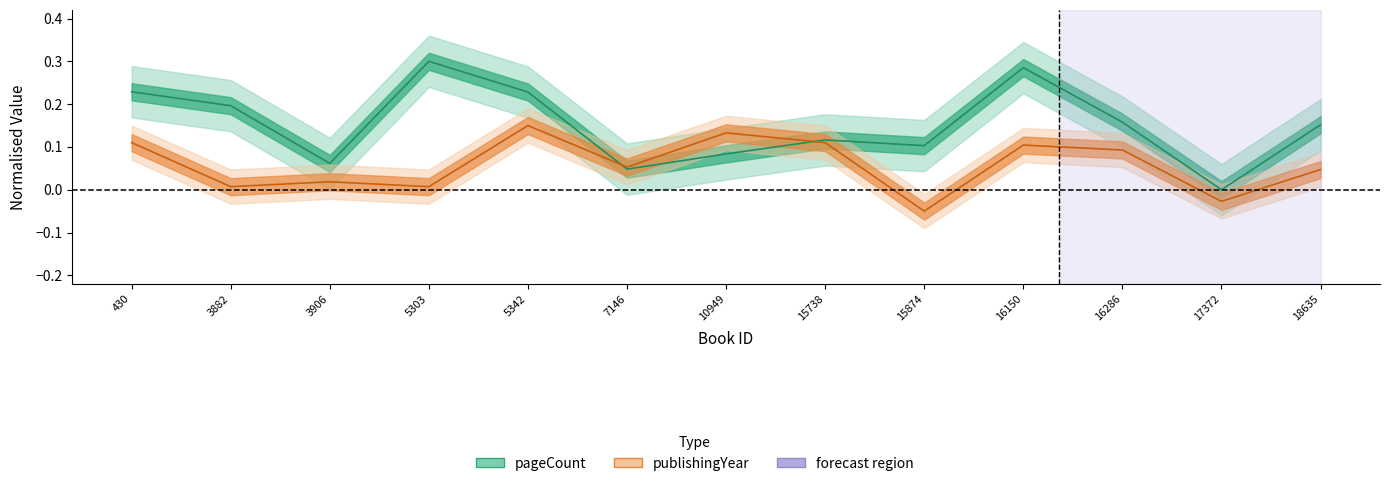

Is the value of publishingYear at 3906 greater than the value of pageCount at 17372?

Yes